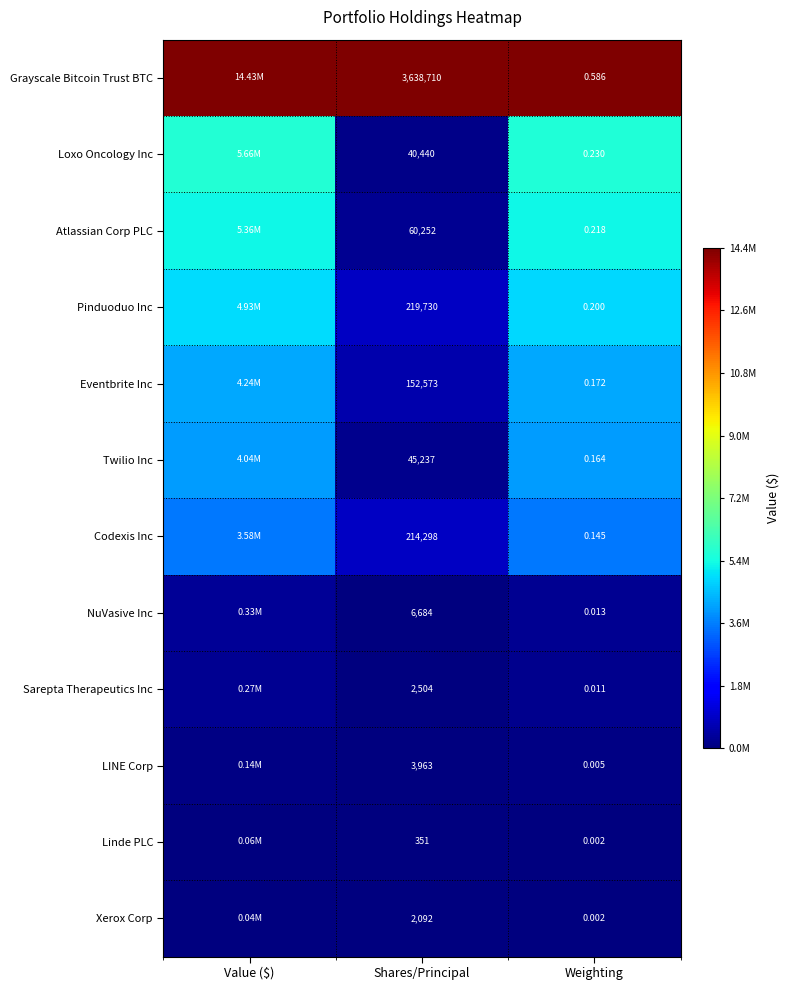

Which has a higher value, Value ($) or Weighting?

Value ($)